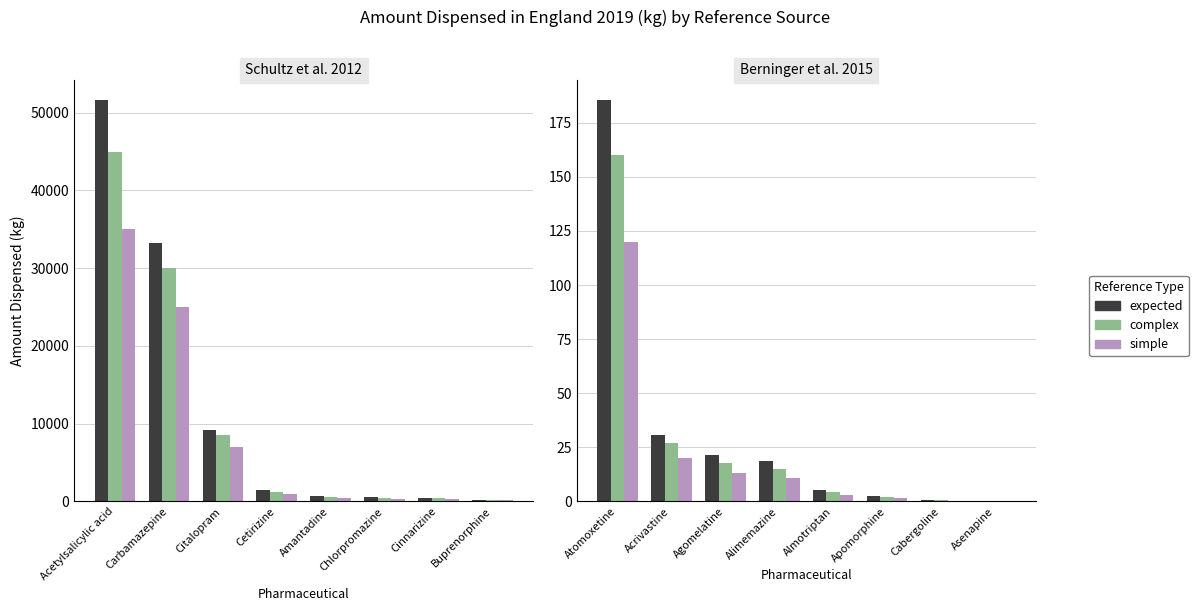

Which series changed the most between Acrivastine and Almotriptan?

expected